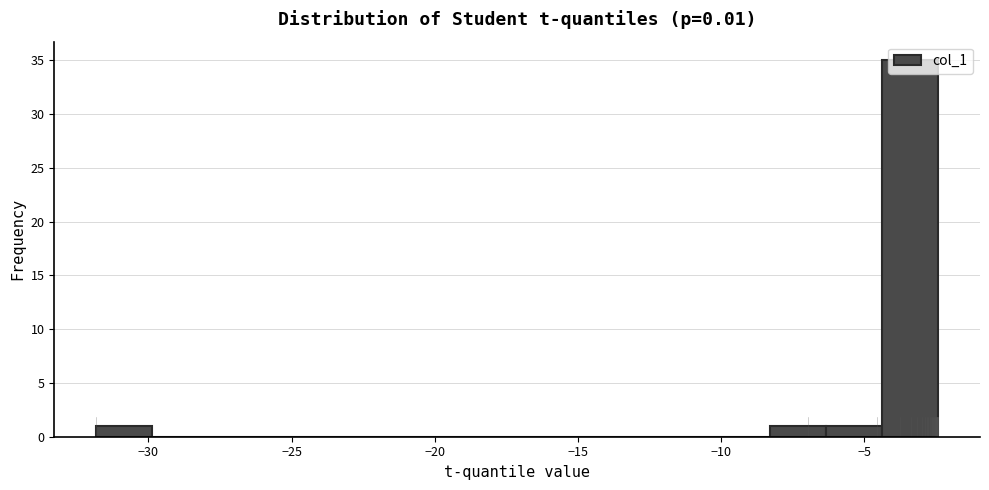

Around what value on the x-axis is the tallest bar? Give the approximate position of its centre, as read against the axis.

-3.5